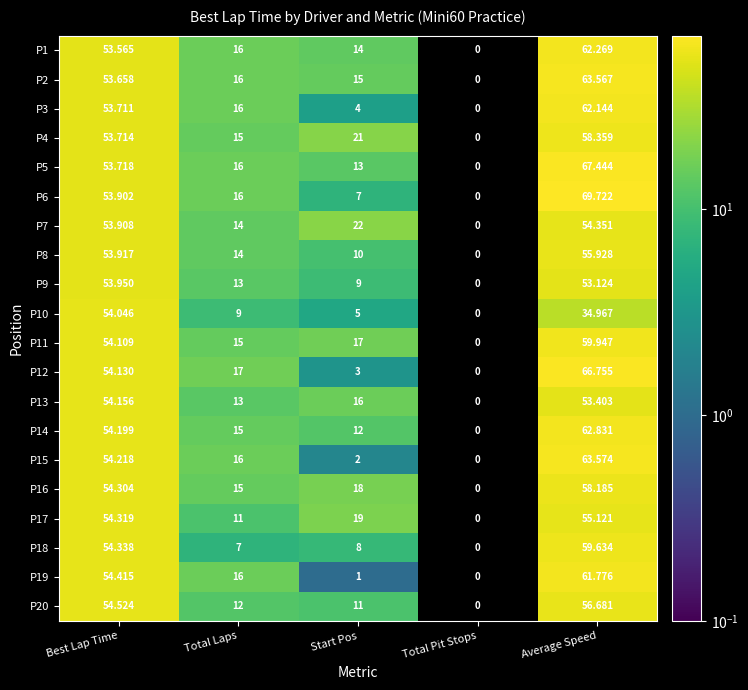

At how many categories does at least one series exceed 65?

1